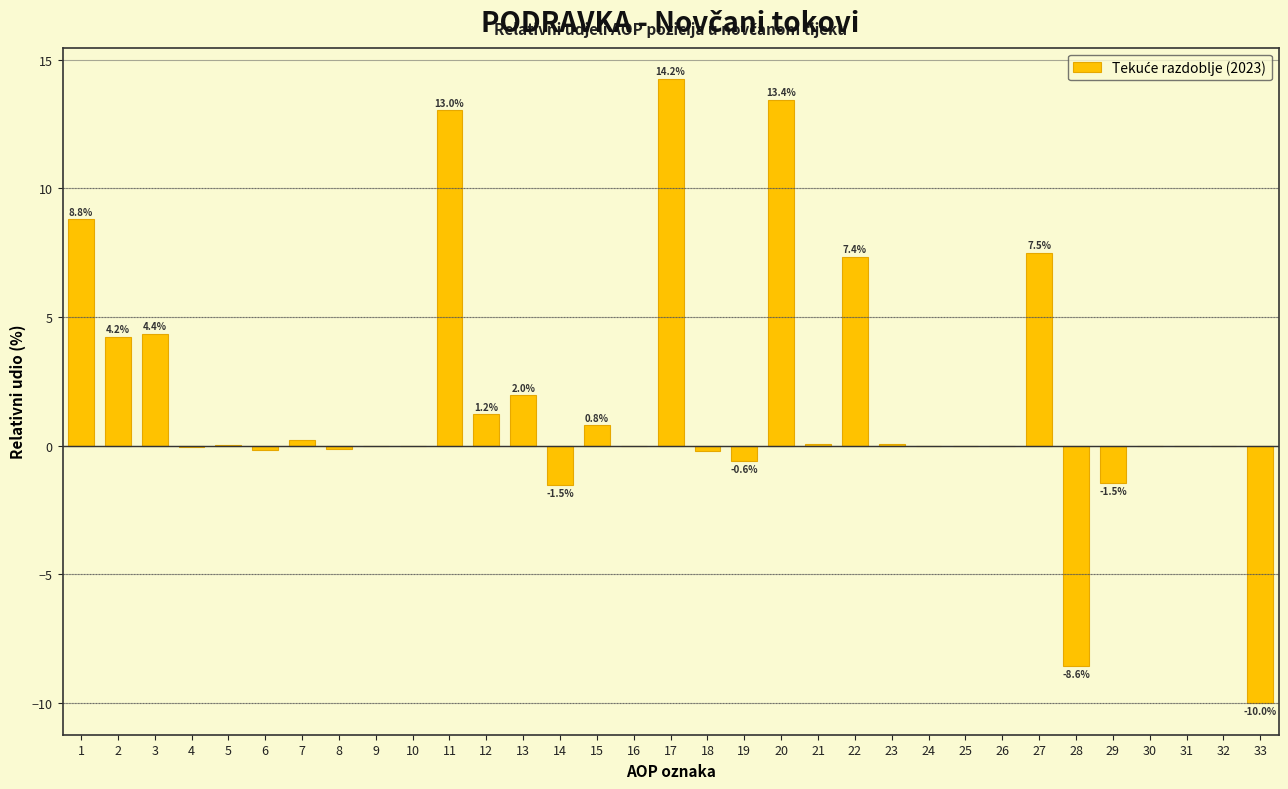

Is it true that the value at 26 is -14.5?

False